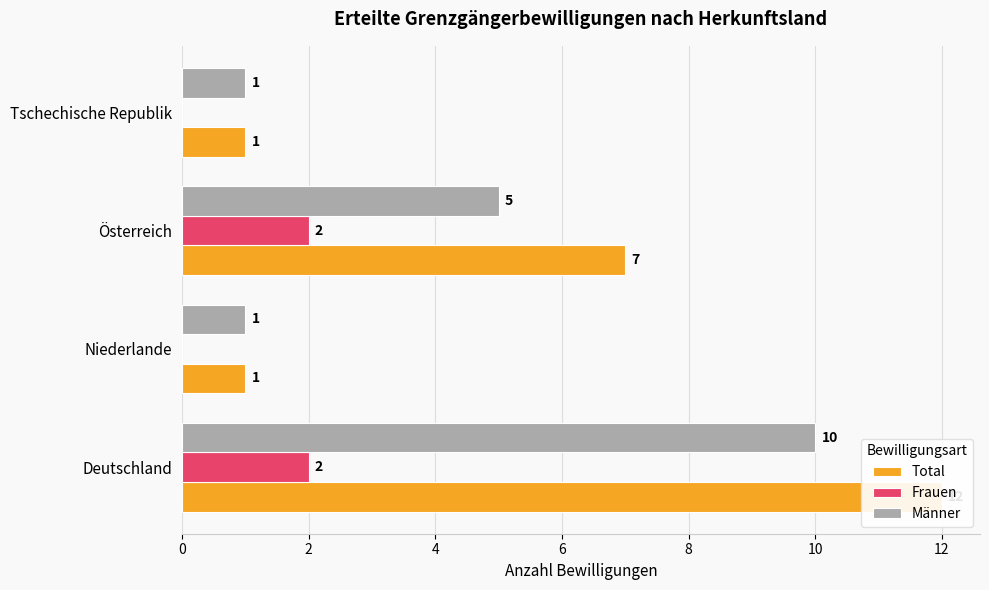

True or false: Frauen has a value of 0 at Tschechische Republik.

True